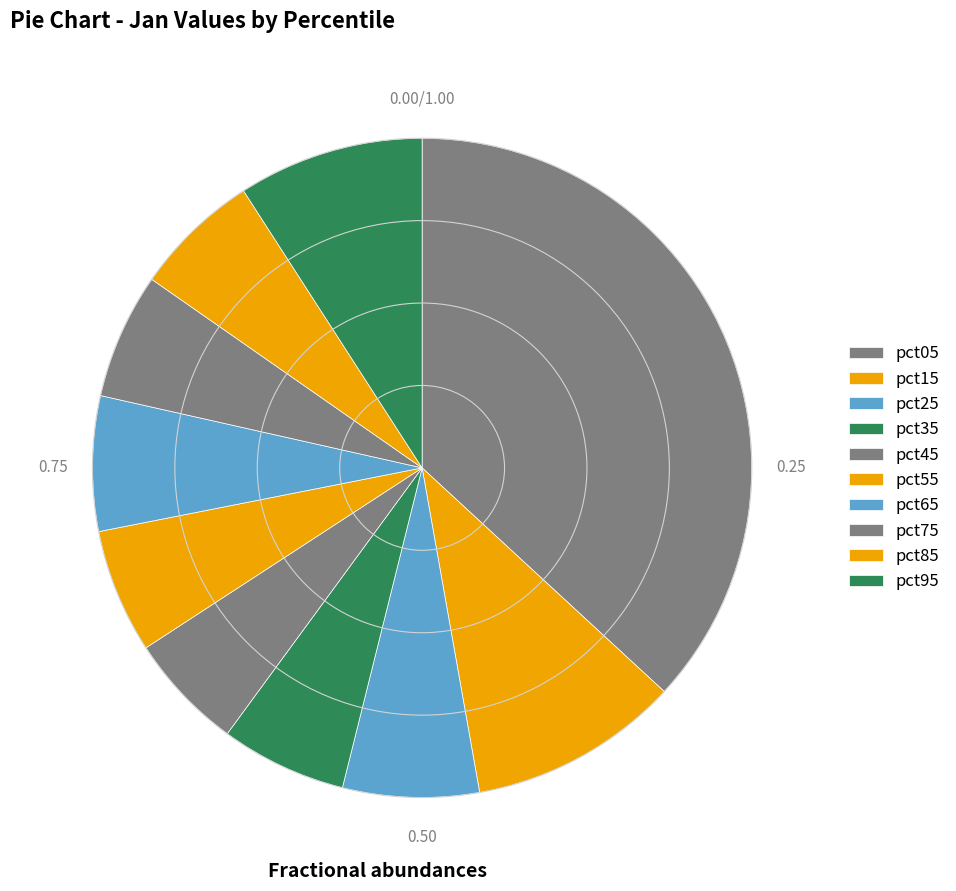

Approximately how many times larger is the value at pct25 compared to pct05?

0.2